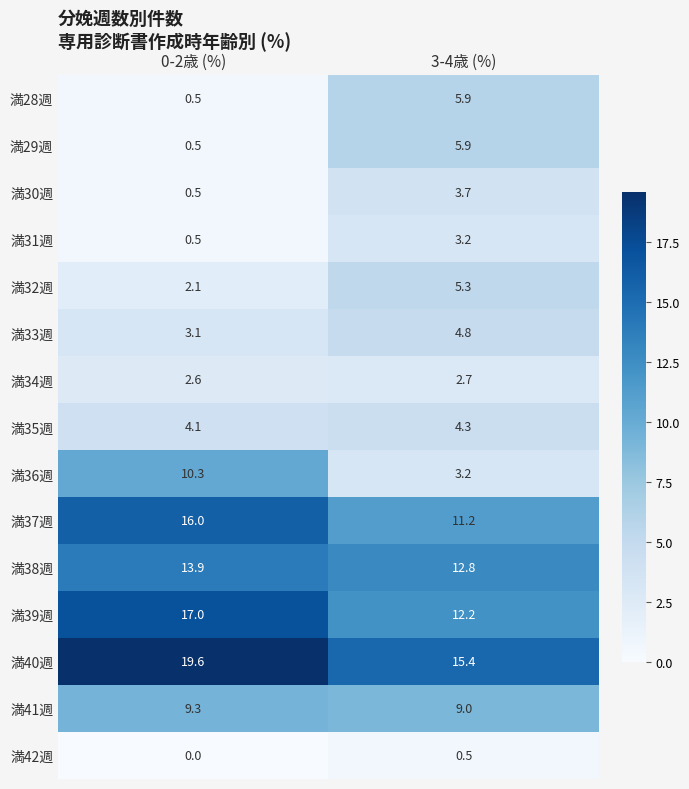

Is it true that 満40週 equals 12.5 at 0-2歳 (%)?

False